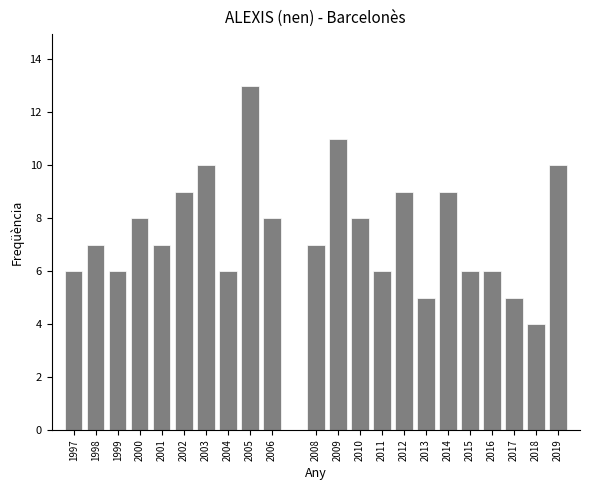

Reading left to right, transcribe all the data shown in this chart.

1997=6	1998=7	1999=6	2000=8	2001=7	2002=9	2003=10	2004=6	2005=13	2006=8	2008=7	2009=11	2010=8	2011=6	2012=9	2013=5	2014=9	2015=6	2016=6	2017=5	2018=4	2019=10